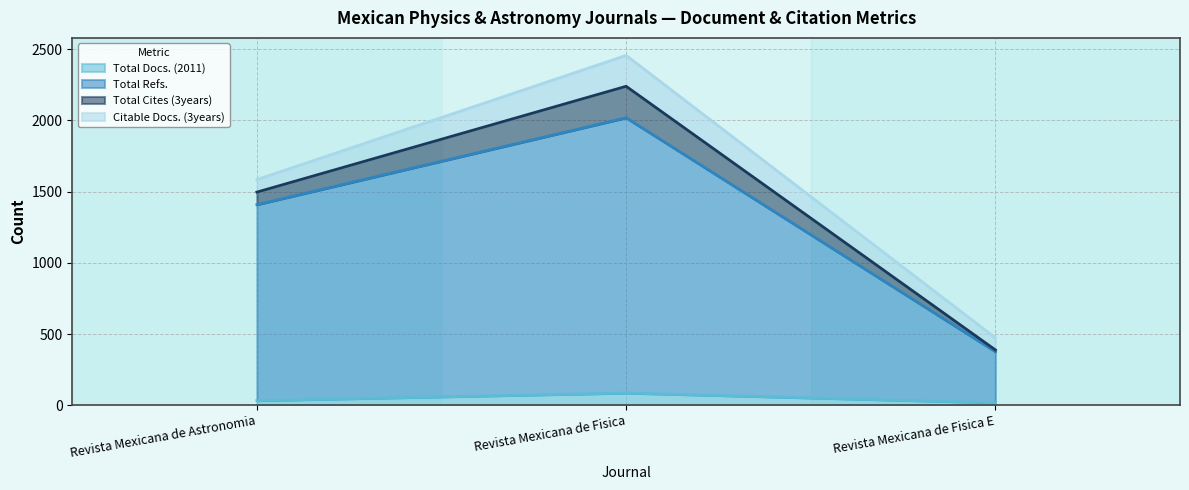

Which series has the largest range (max minus min)?

Total Refs.